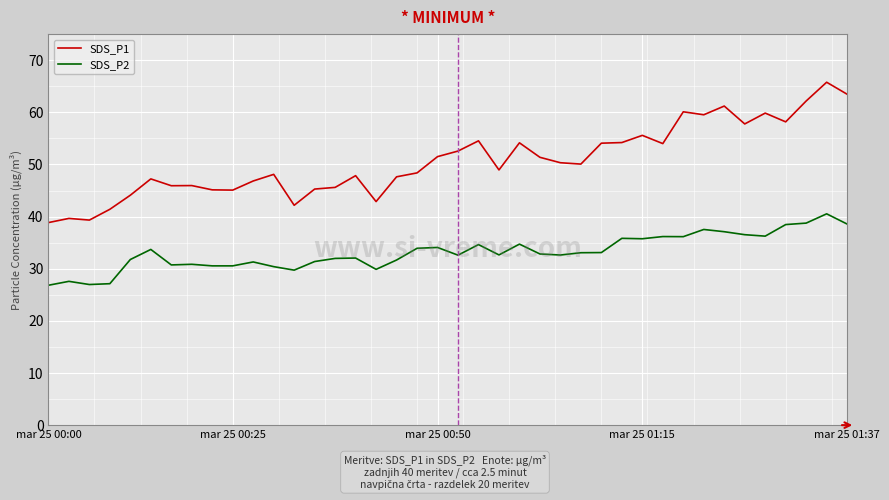

What is the maximum value for SDS_P1?

65.8